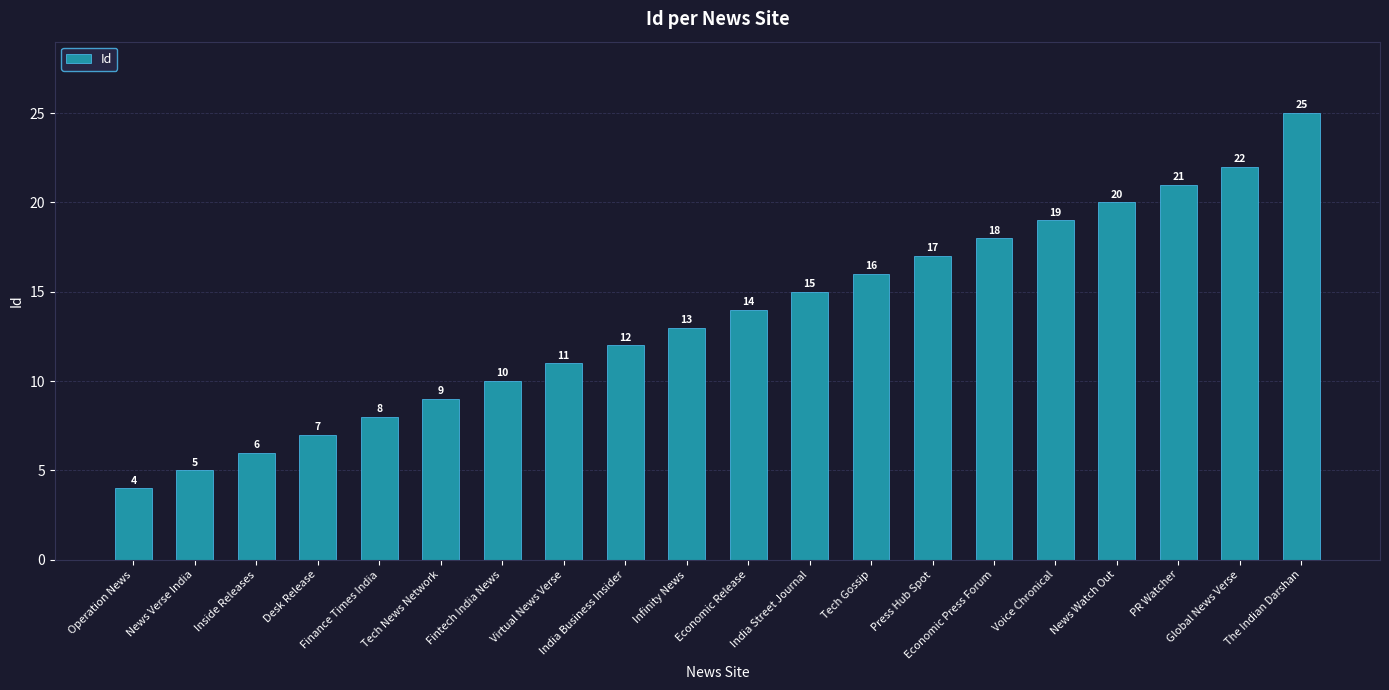

What is the difference between the maximum and minimum values?

21